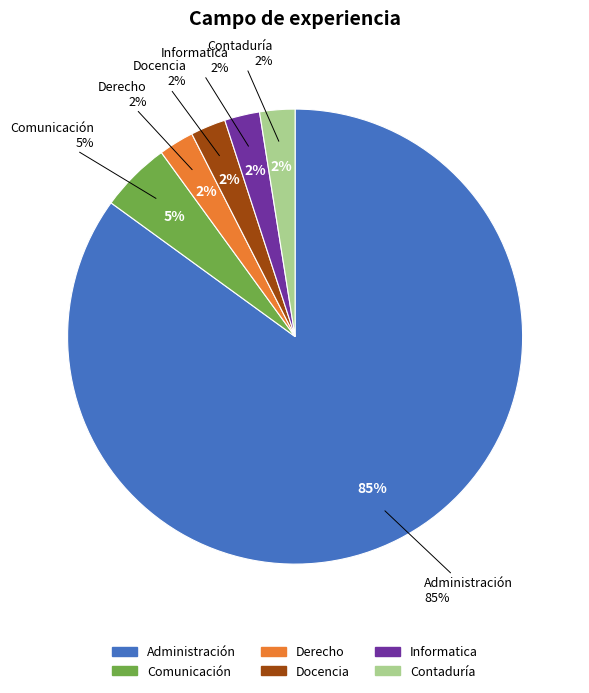

Which category has the smallest portion of the pie?

Derecho